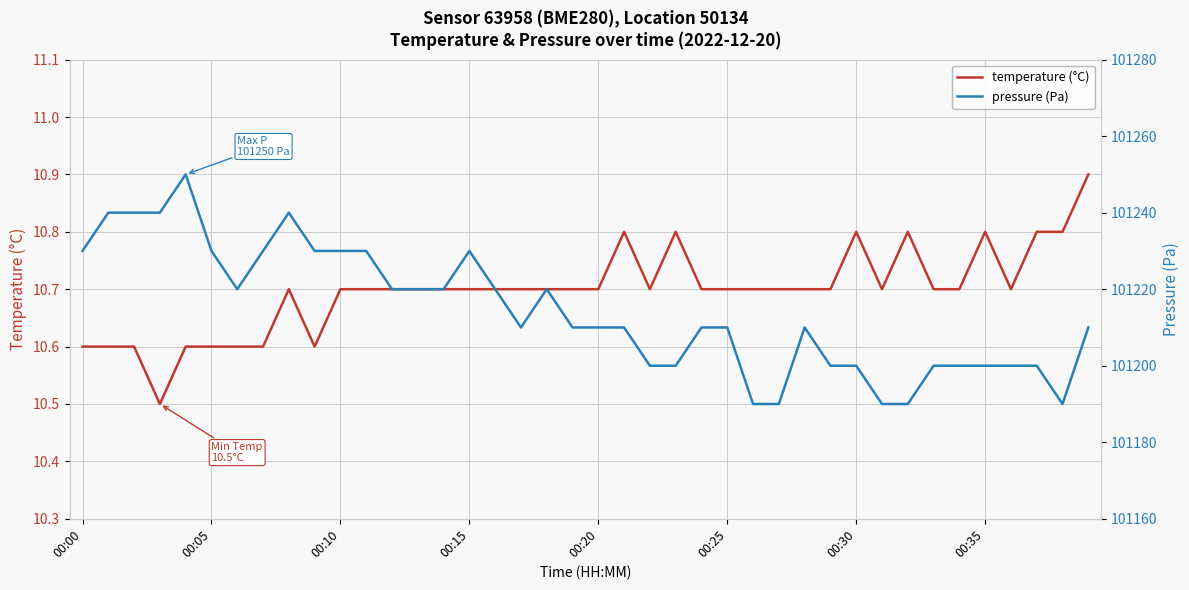

How many lines are shown in the chart?

2